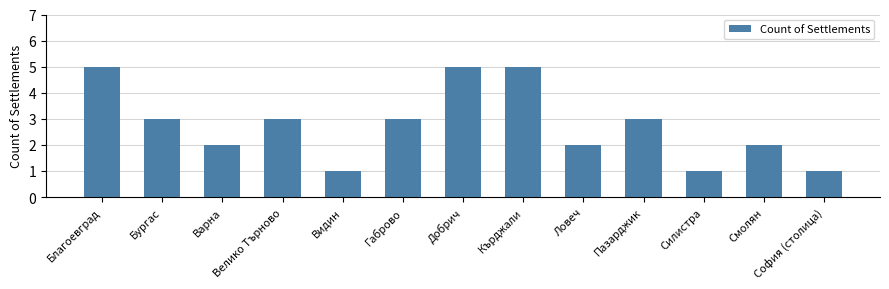

True or false: the data shows 2 at Кърджали.

False